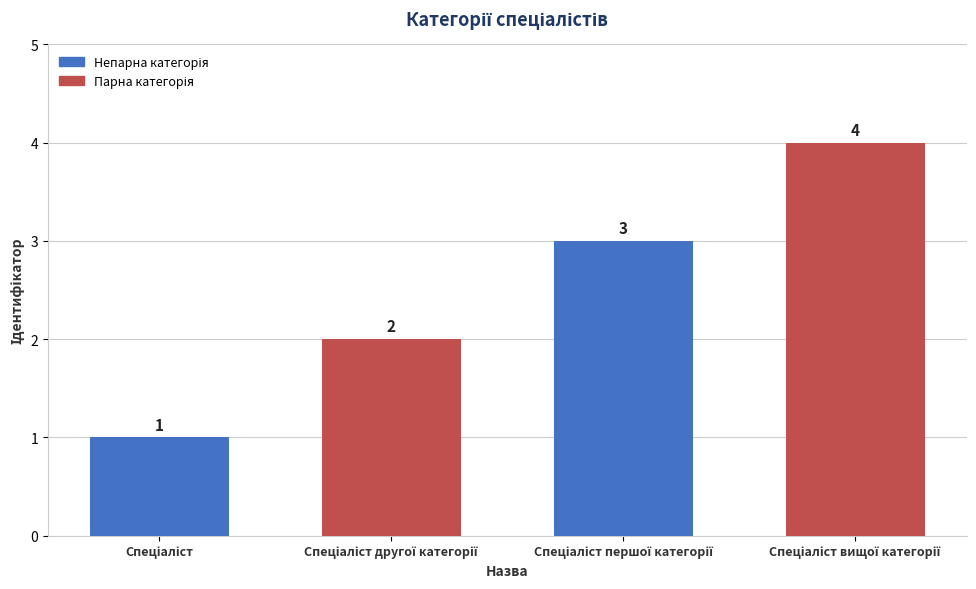

How many values are between 2 and 4?

3